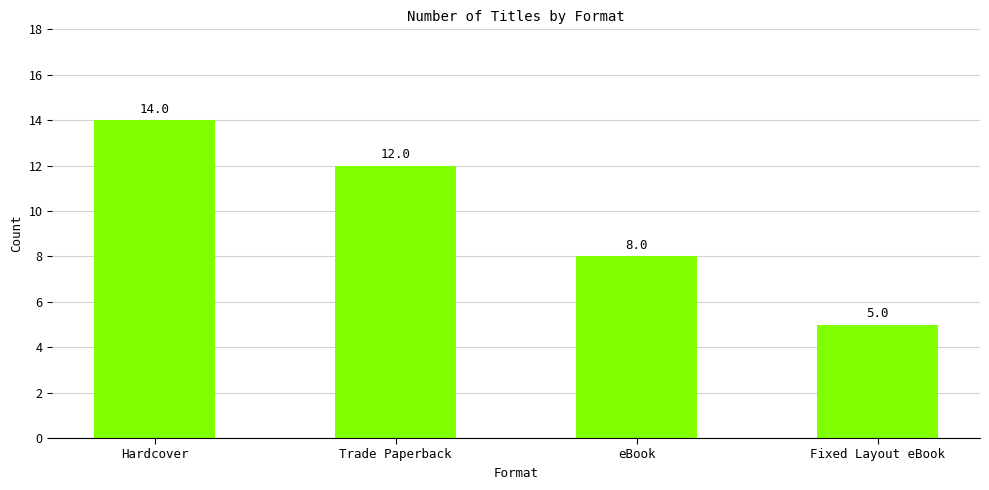

What value does the data have at Fixed Layout eBook?

5